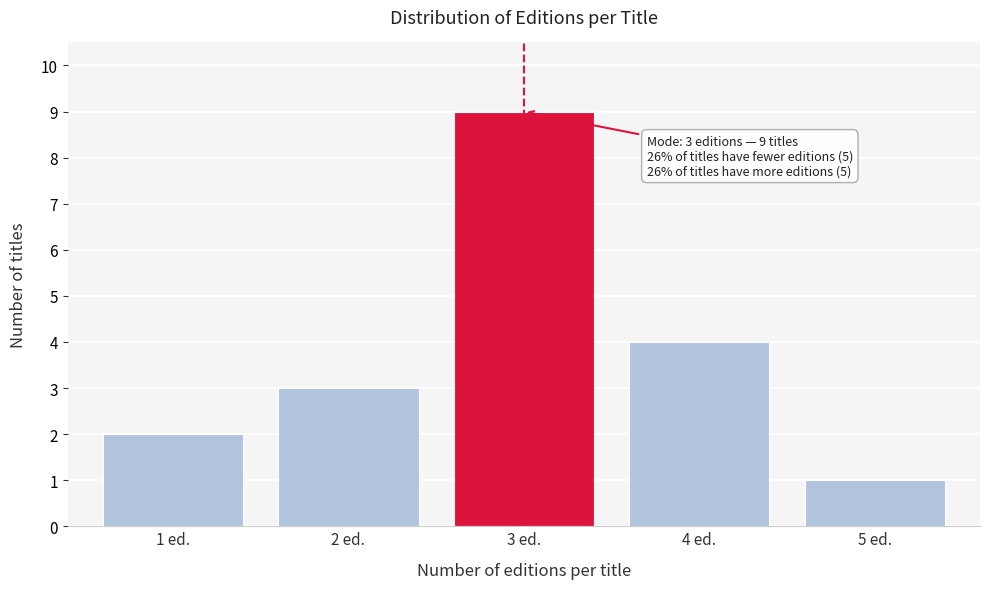

Reading left to right, list all the values displayed in this chart.

2	3	9	4	1